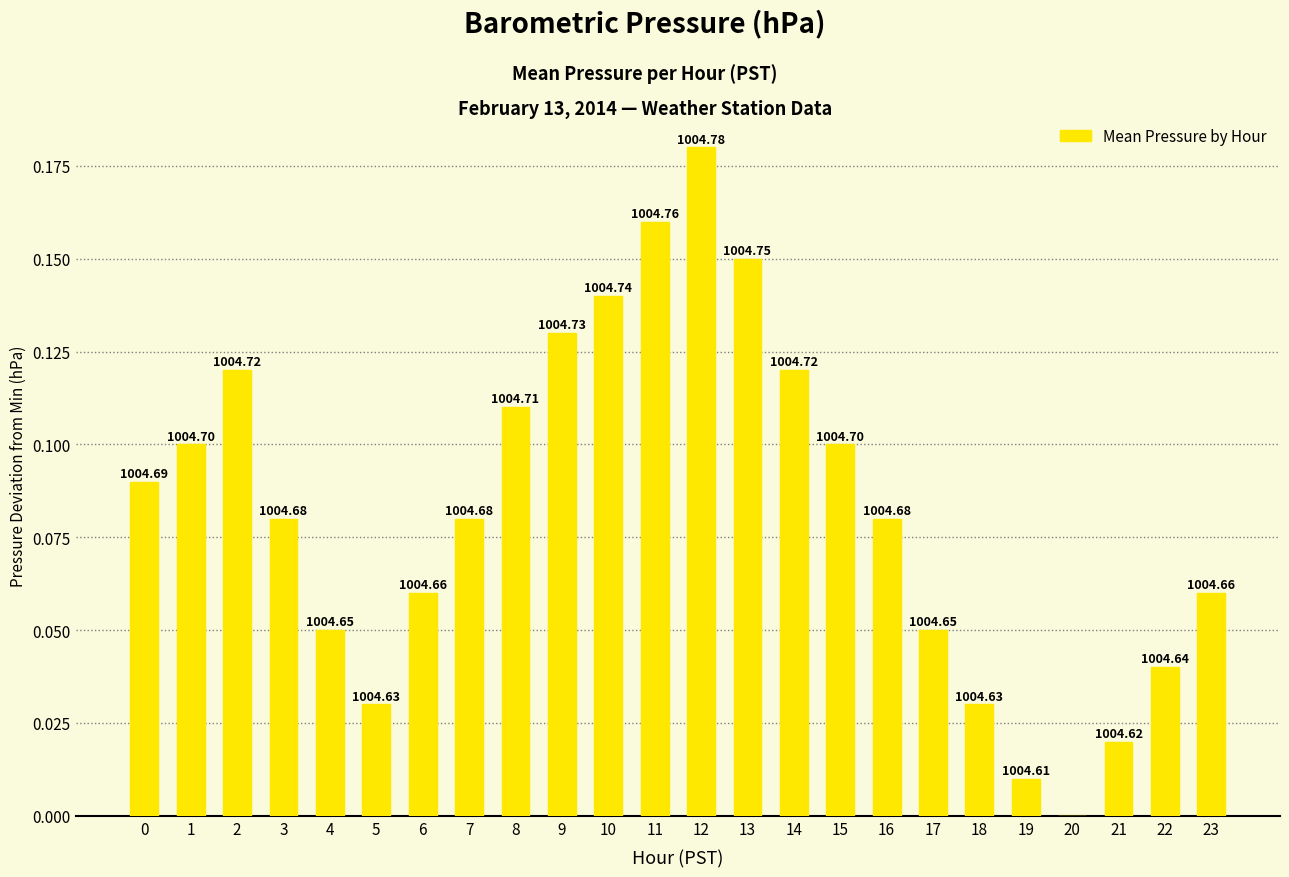

What is the greatest value displayed?

0.2